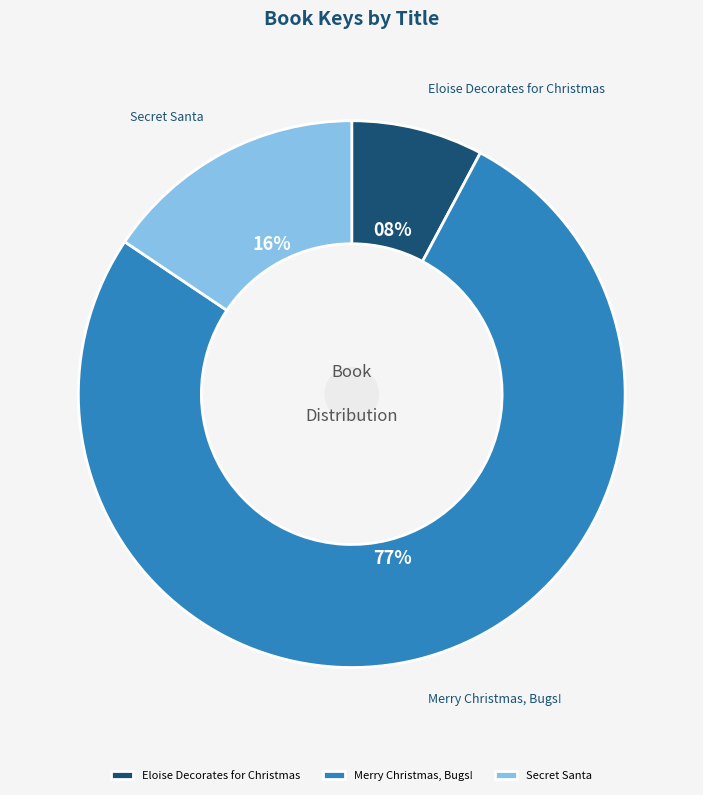

Which category has the biggest portion of the pie?

Merry Christmas, Bugs!